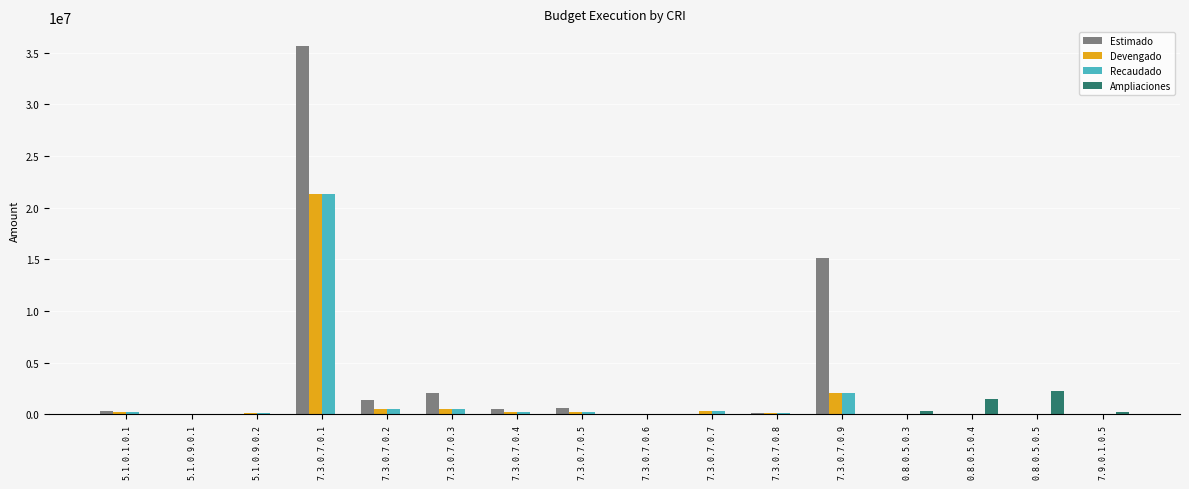

At which label does Devengado reach its peak?

7.3.0.7.0.1